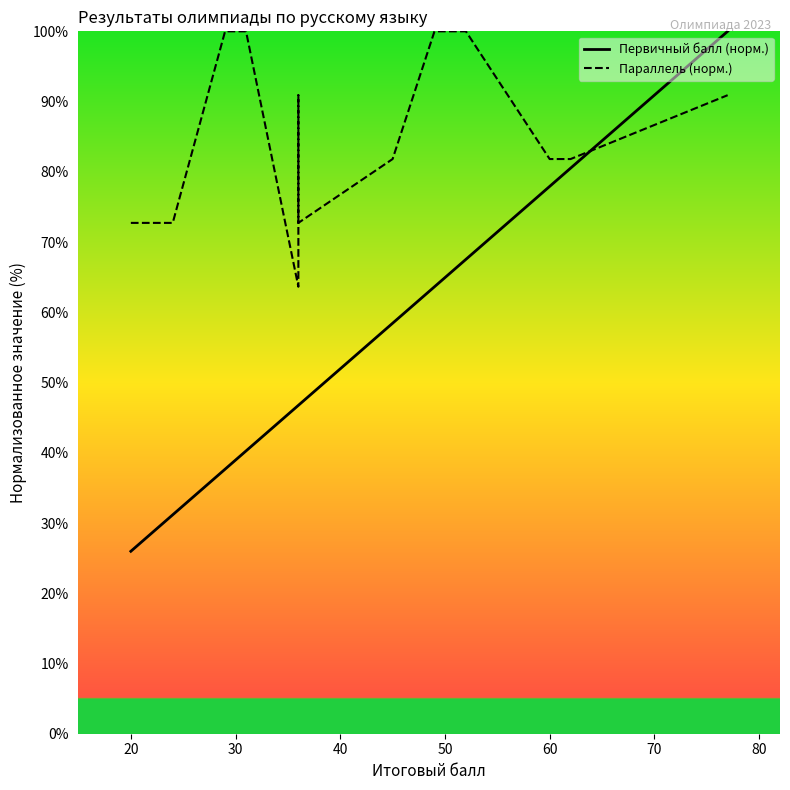

How many values in the Первичный балл (норм.) series exceed 46?

9